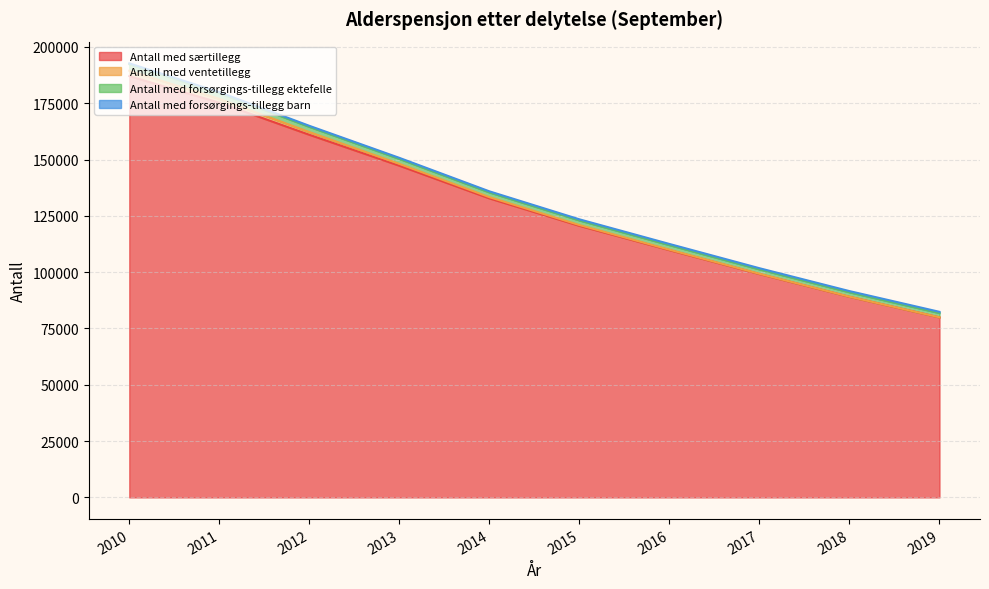

At which category does the chart reach its peak across all series?

2010